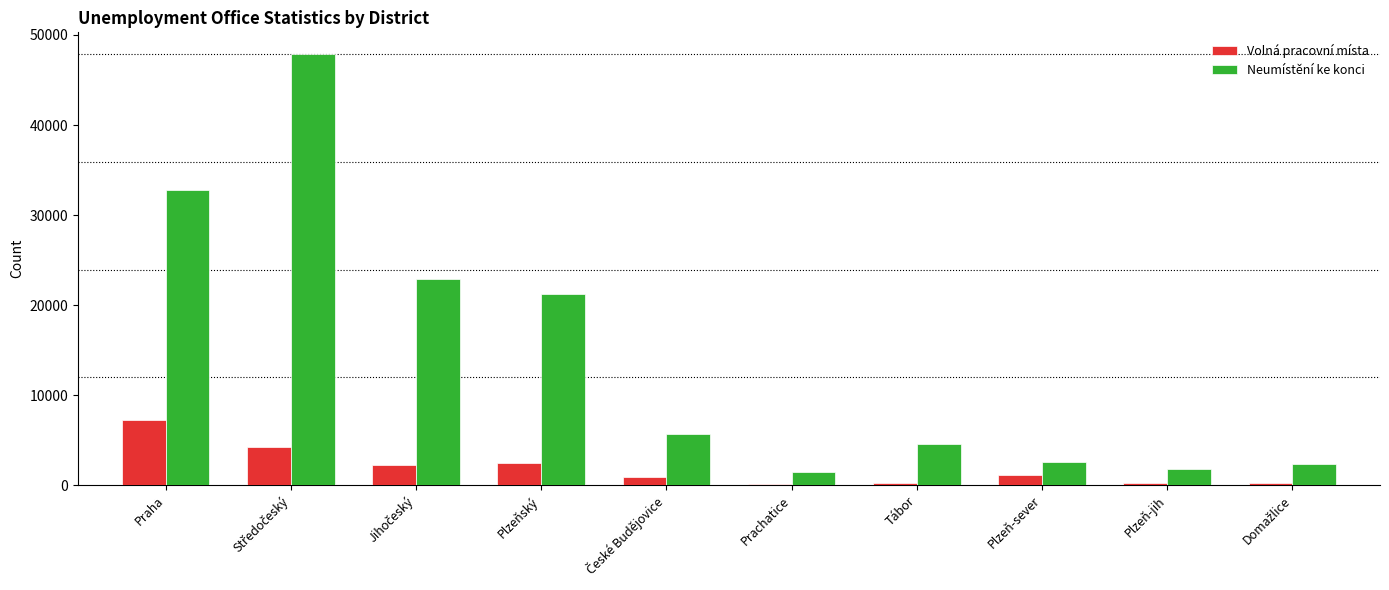

Which series has the largest range (max minus min)?

Neumístění ke konci